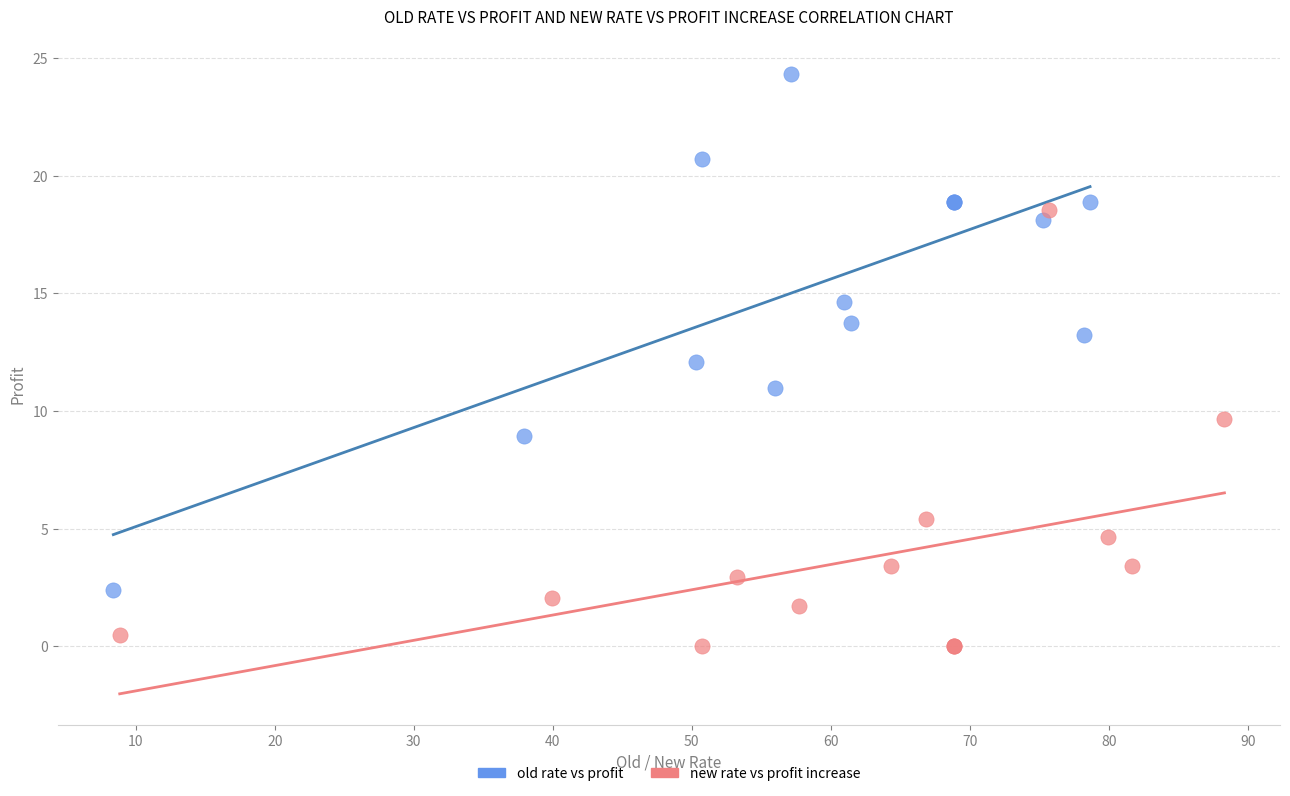

Which series reaches the minimum Y coordinate?

new rate vs profit increase